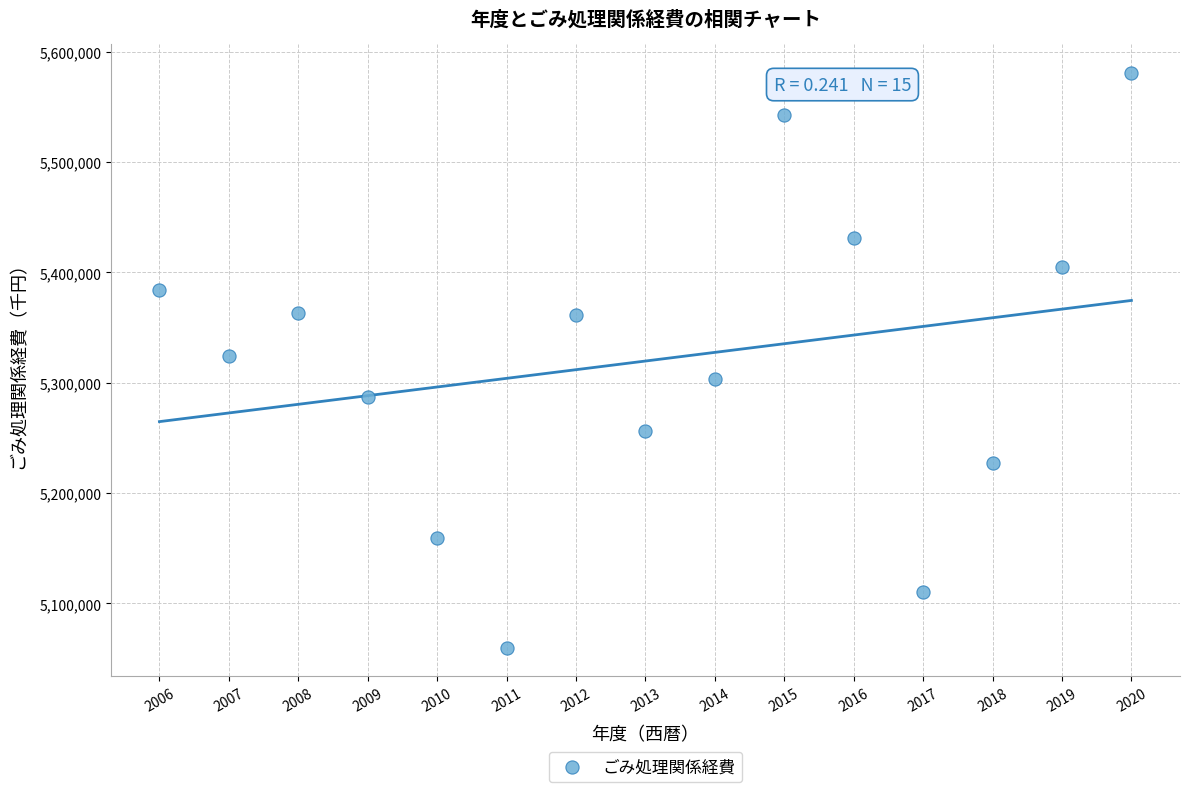

What is the range of X values (max minus min)?

14